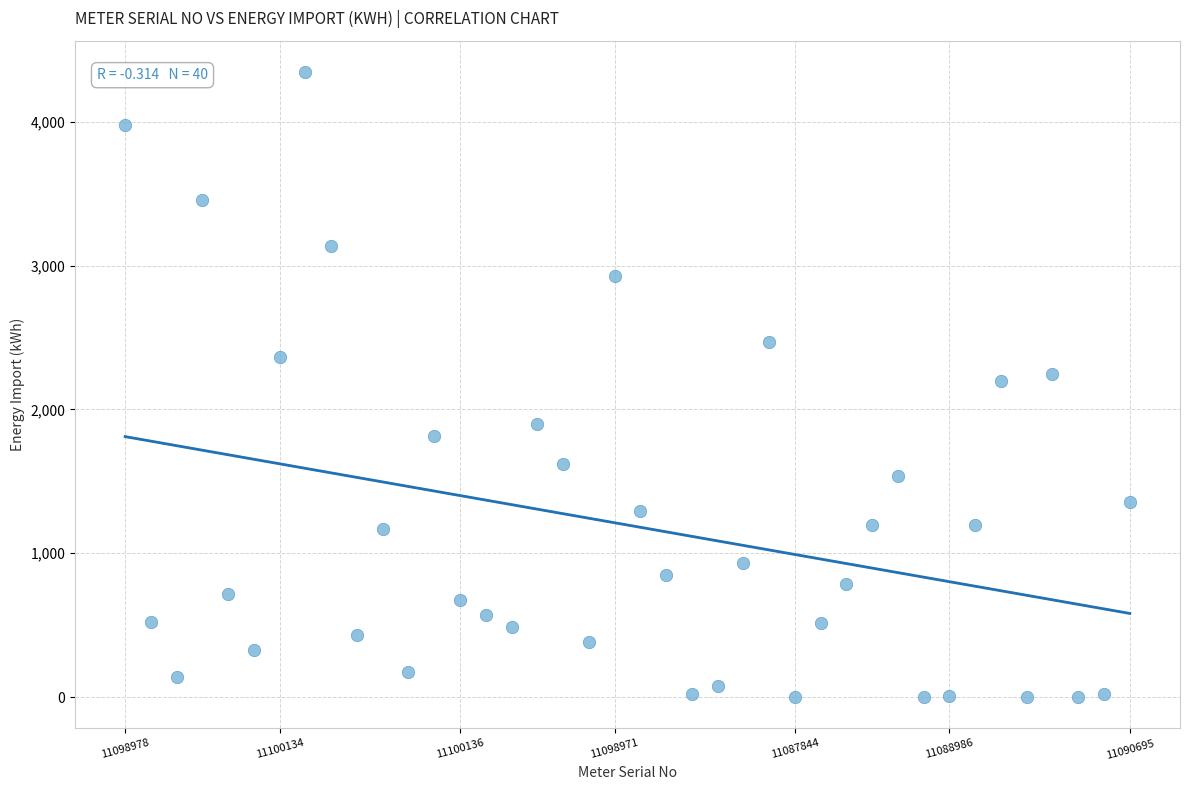

What is the range of Y values (max minus min)?

4348